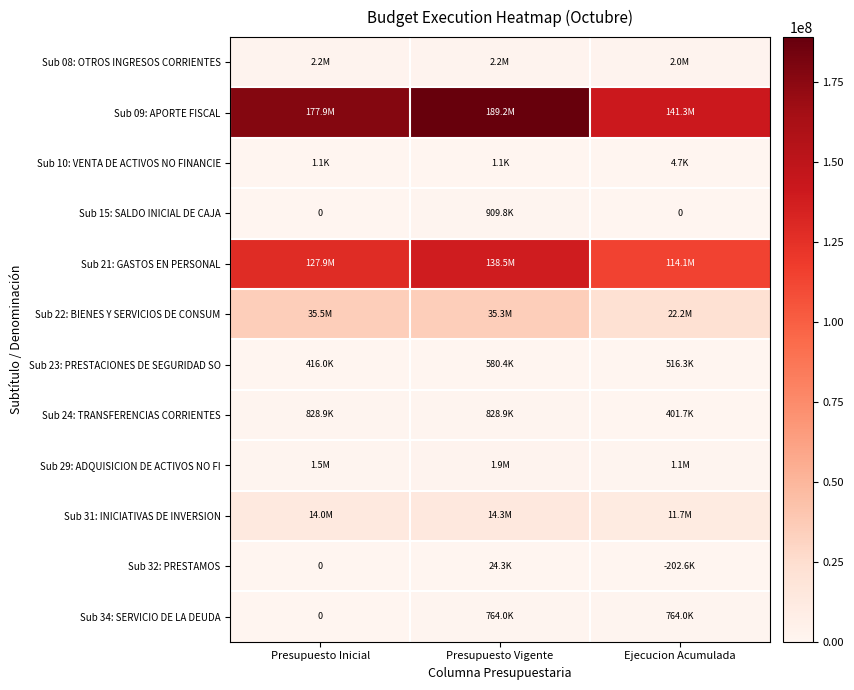

The Sub 23: PRESTACIONES DE SEGURIDAD SO series shows 580408 at Presupuesto Vigente. True or false?

True